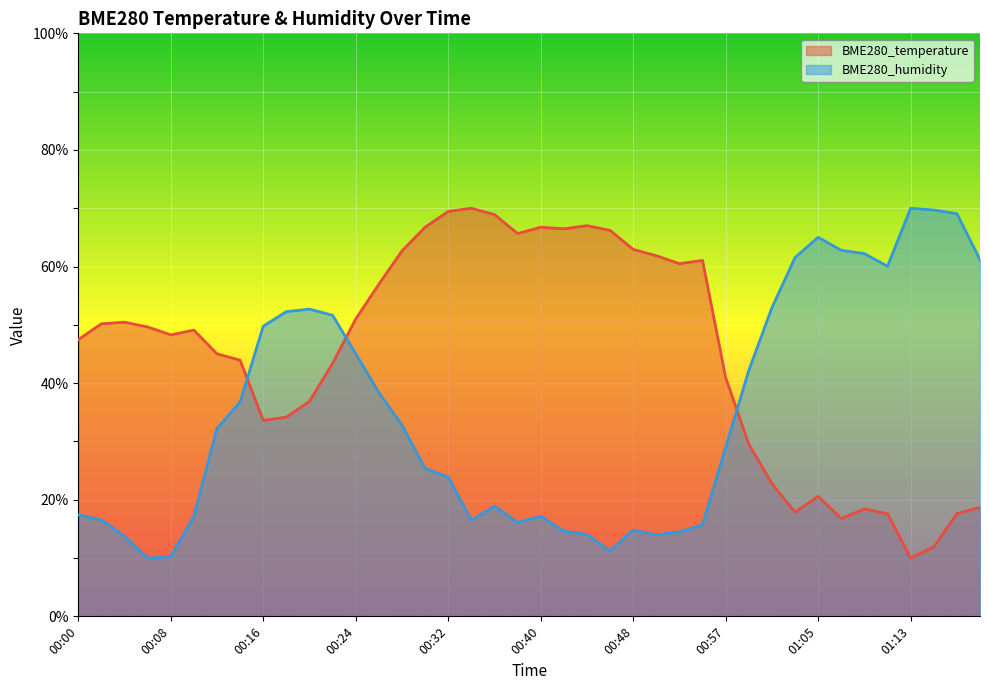

What is the difference between the highest and lowest values at 00:06?

39.6